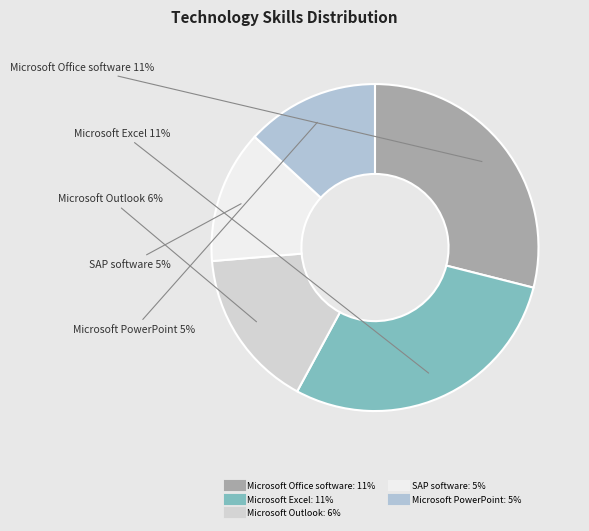

How many segments does this pie chart have?

5